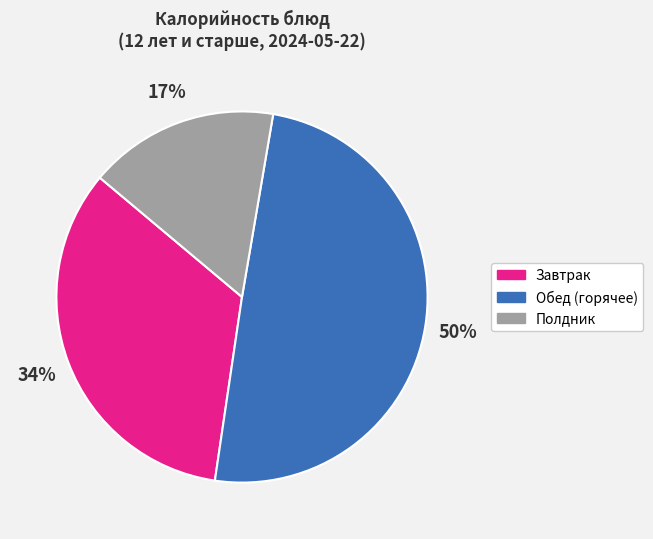

To the nearest percent, what is the average slice percentage?

33%